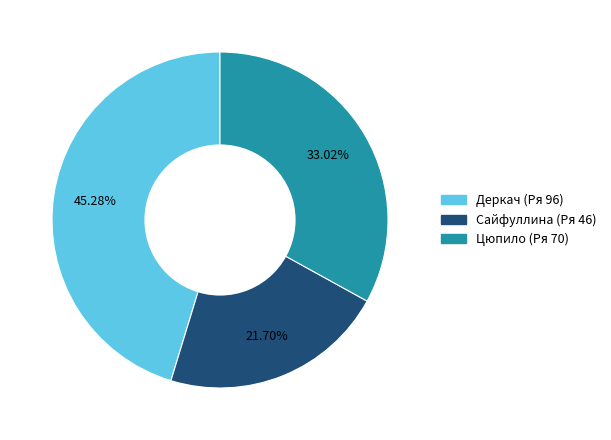

Is there any slice that represents more than half of the pie?

No